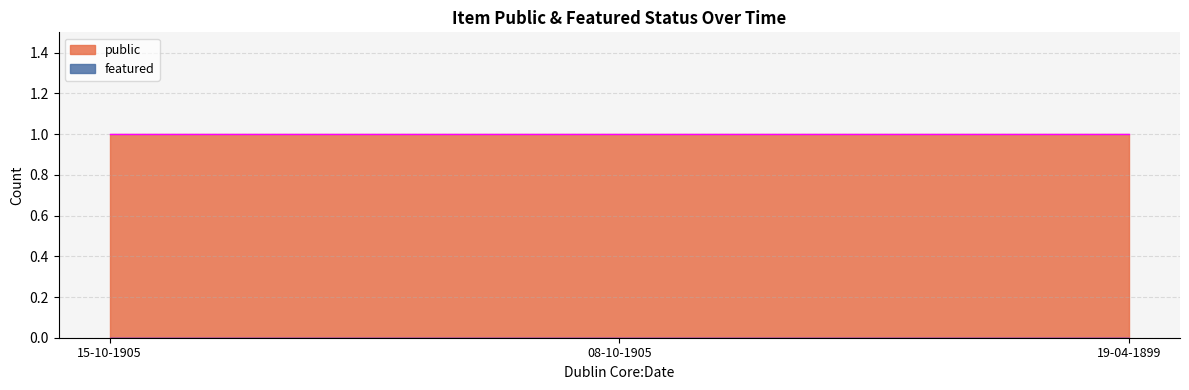

Which series has the largest total across all categories?

public